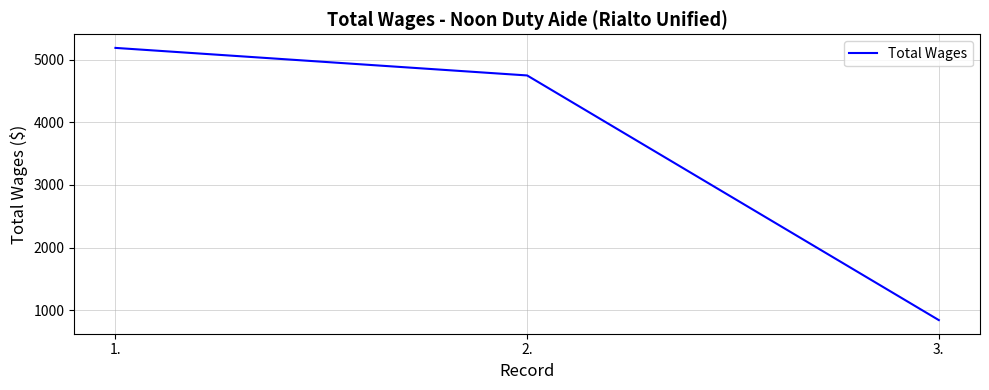

What is the greatest value displayed?

5188